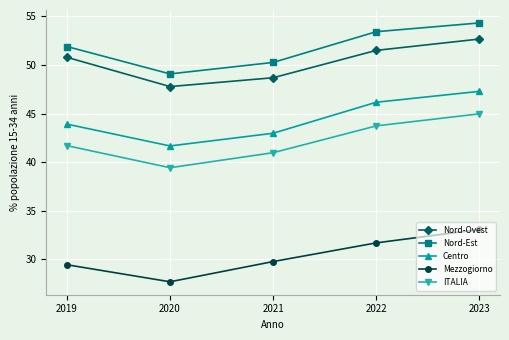

Is the value of Mezzogiorno at 2023 greater than the value of ITALIA at 2019?

No